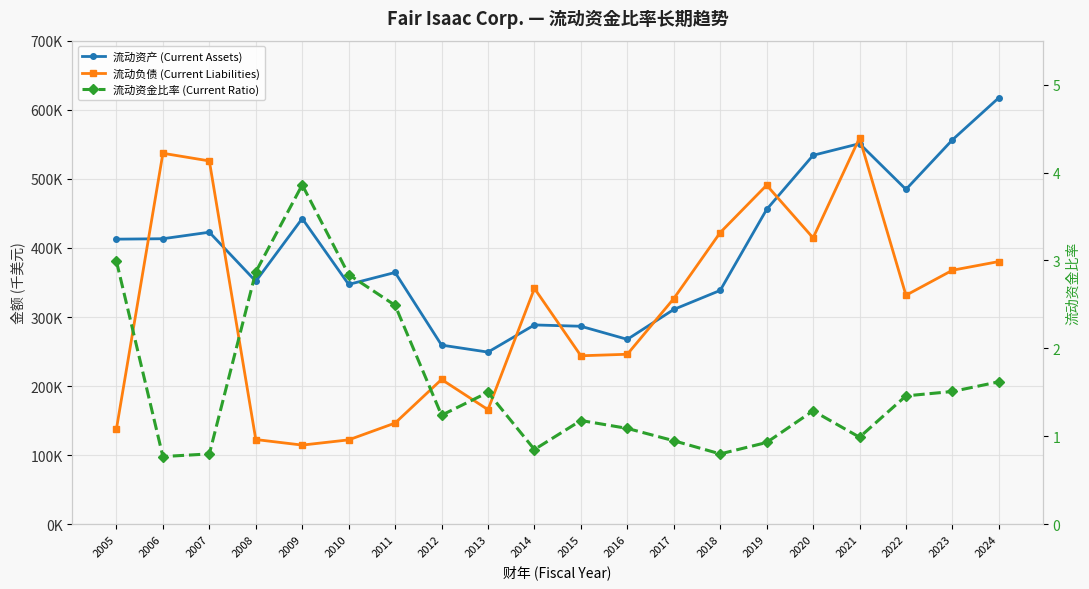

At which label does 流动资产 (Current Assets) reach its minimum?

2013